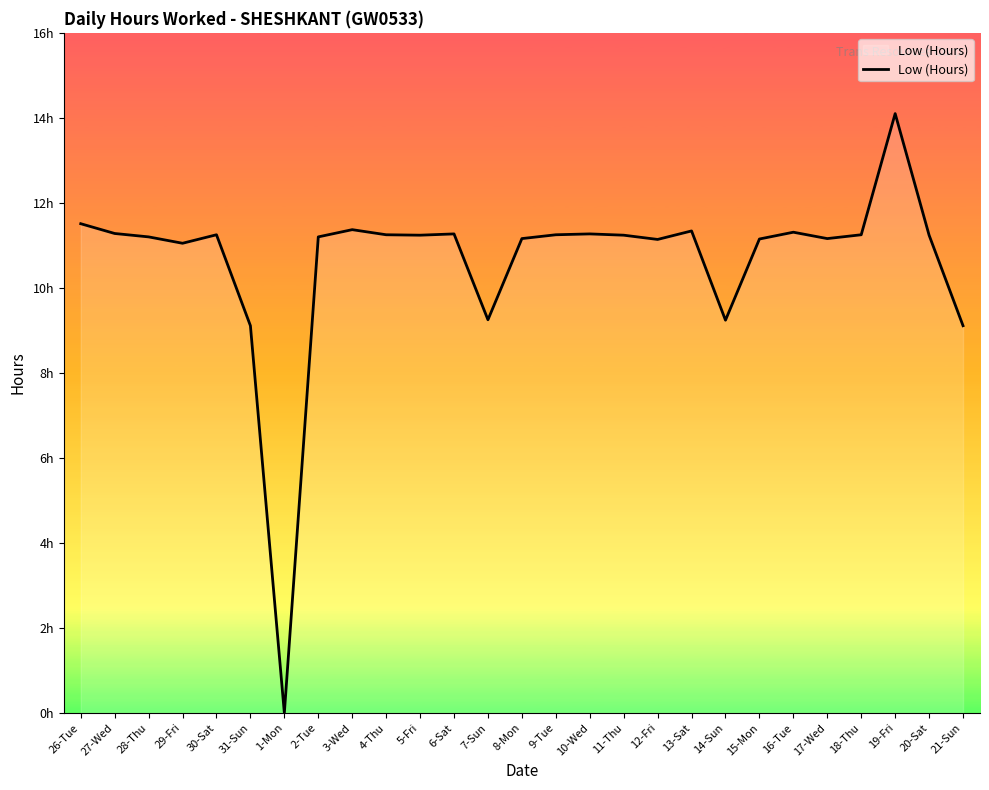

Does the chart display data point markers on the line(s)?

No